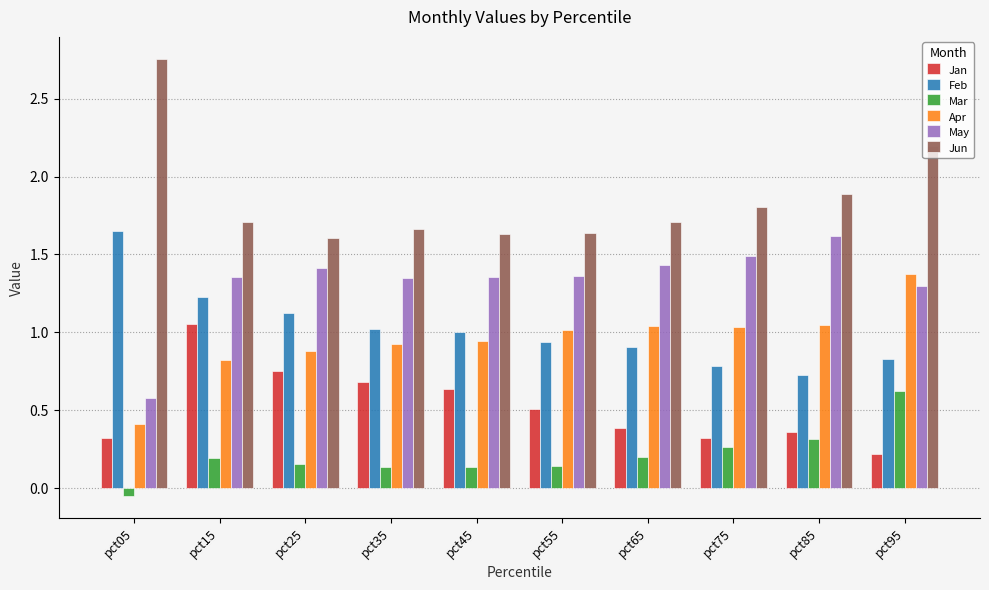

At how many categories does at least one series exceed 0?

10